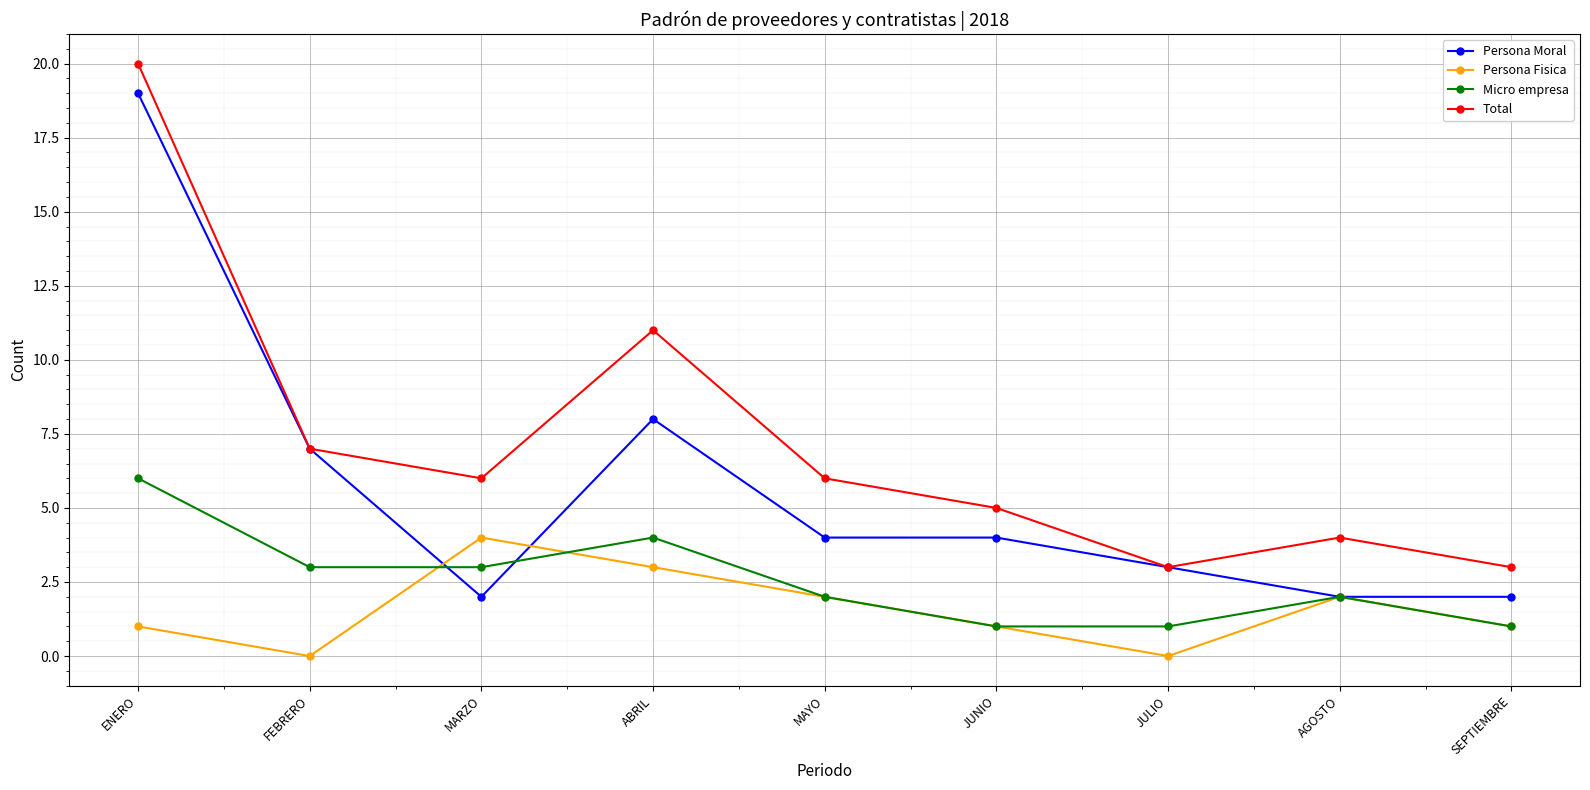

Which category has the highest value in the Persona Moral series?

ENERO